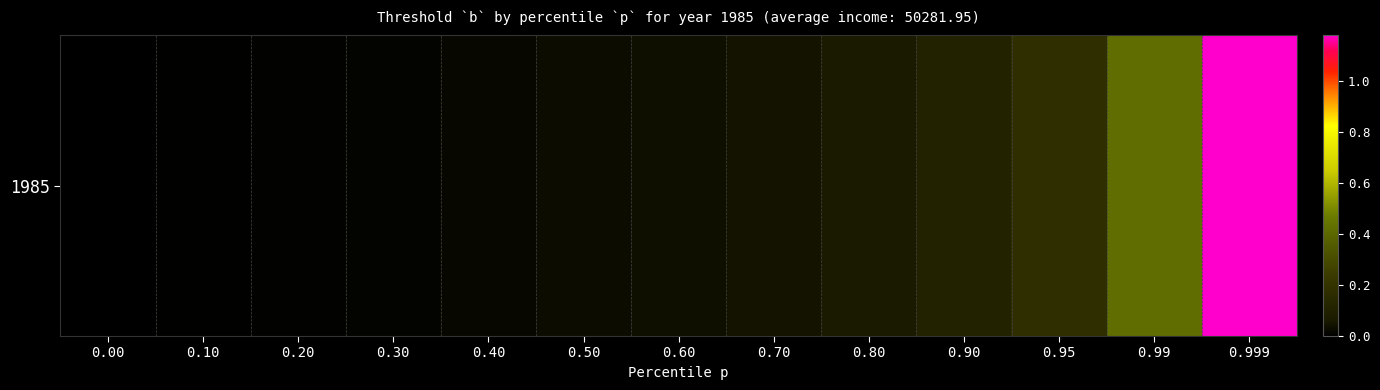

Which has a higher value, 0.80 or 0.10?

0.80